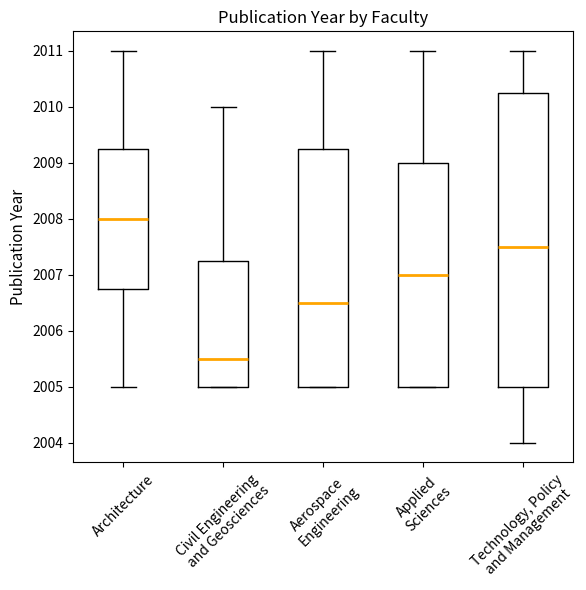

Which box has the highest median line?

Architecture